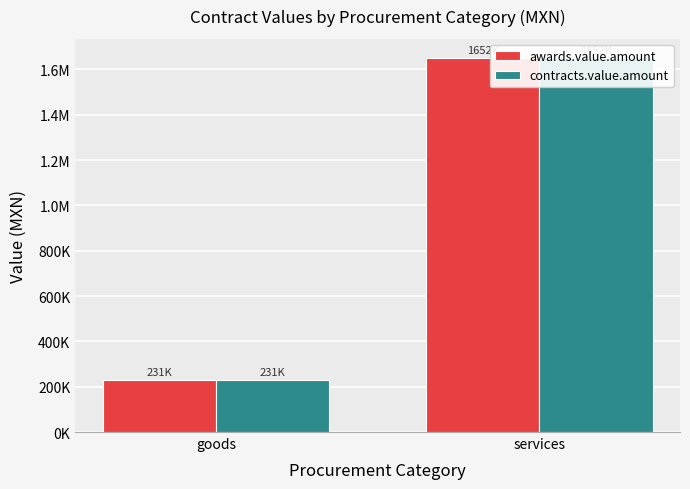

At how many categories does at least one series exceed 238381?

1